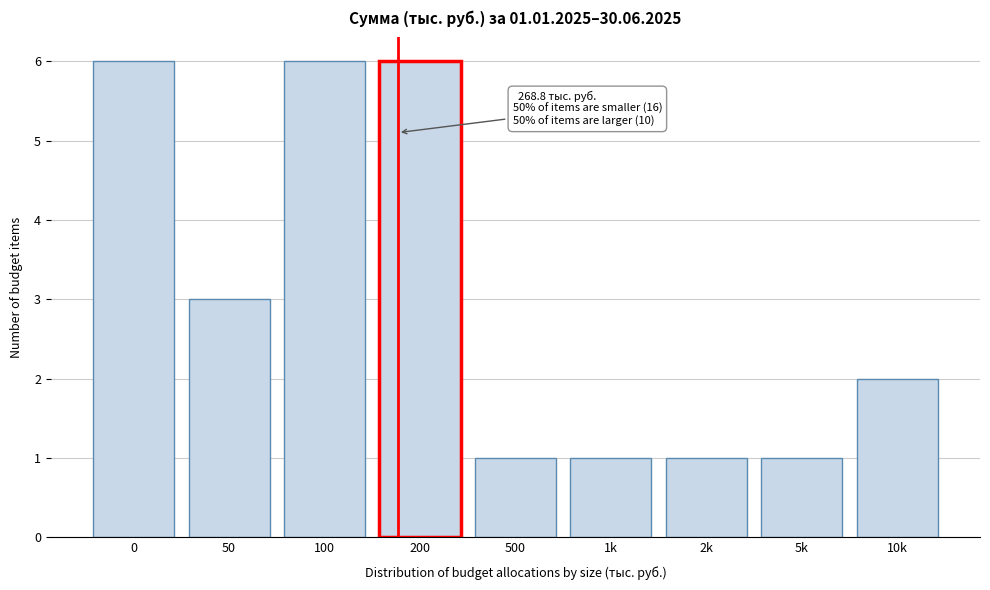

Reading left to right, what are all the values shown in this chart?

6	3	6	6	1	1	1	1	2